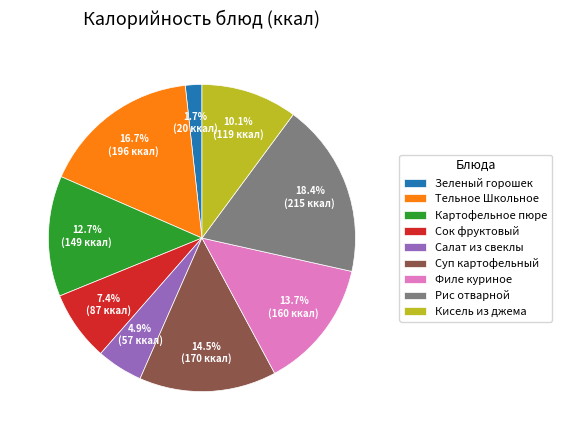

Which category has the biggest portion of the pie?

Рис отварной